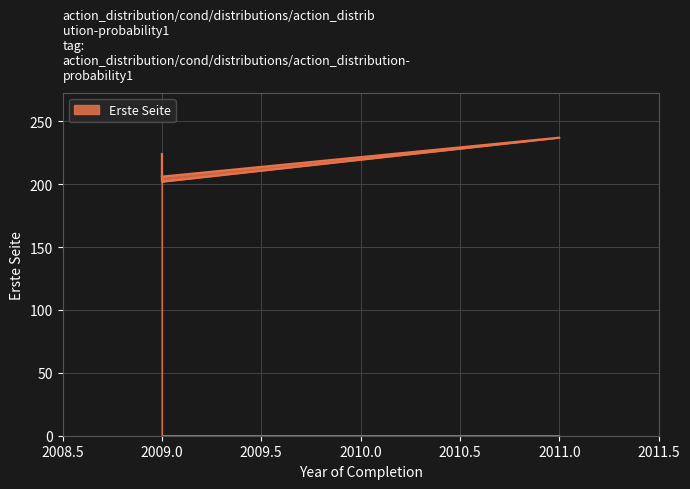

Is it true that the value at 2009 is 357?

False